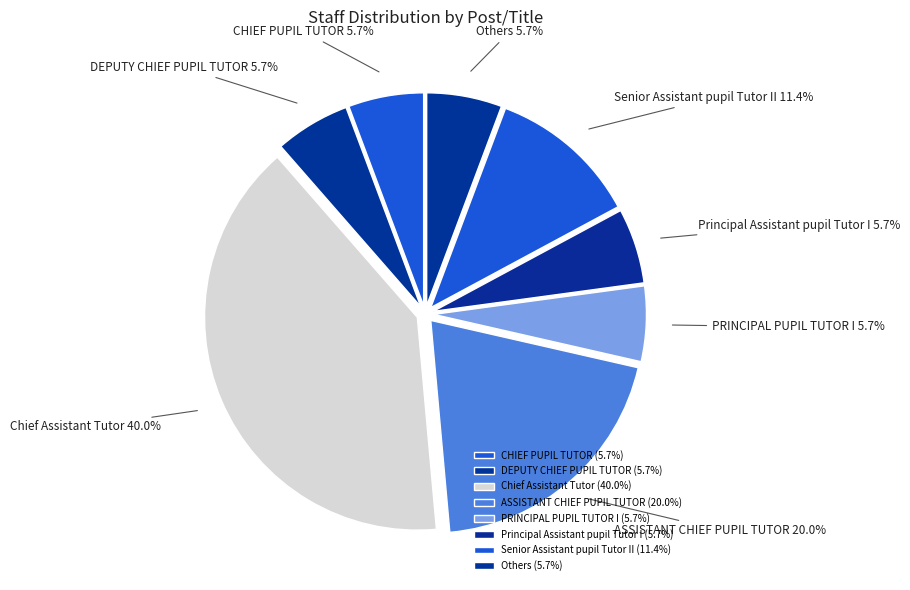

Between Senior Assistant pupil Tutor II and PRINCIPAL PUPIL TUTOR I, which is larger?

Senior Assistant pupil Tutor II